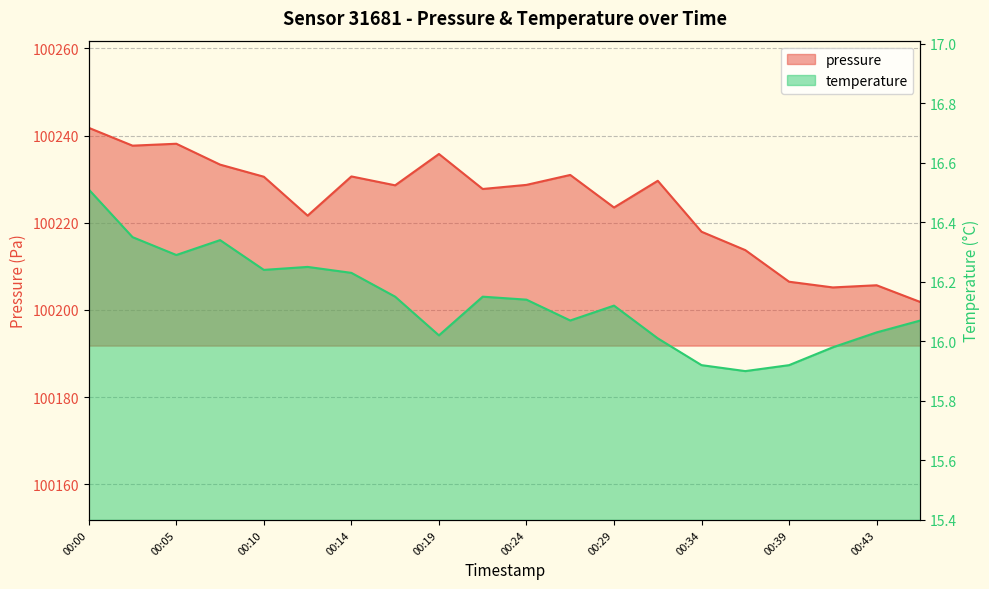

How many lines are shown in the chart?

2